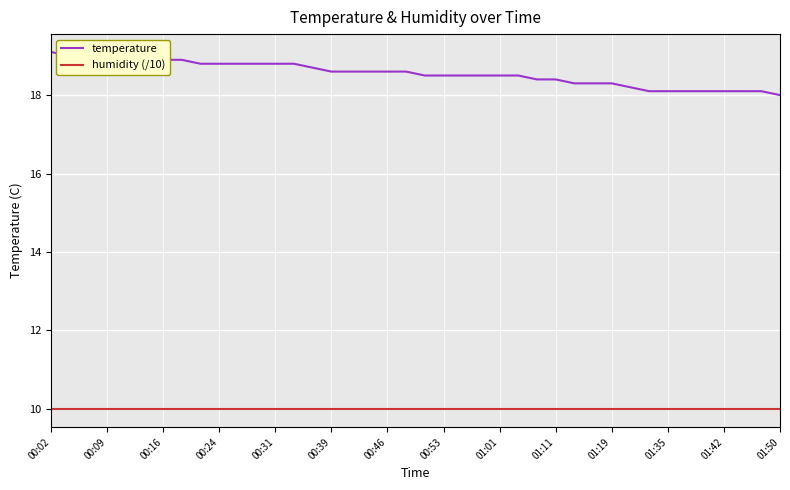

What is the smallest value displayed?

10.0